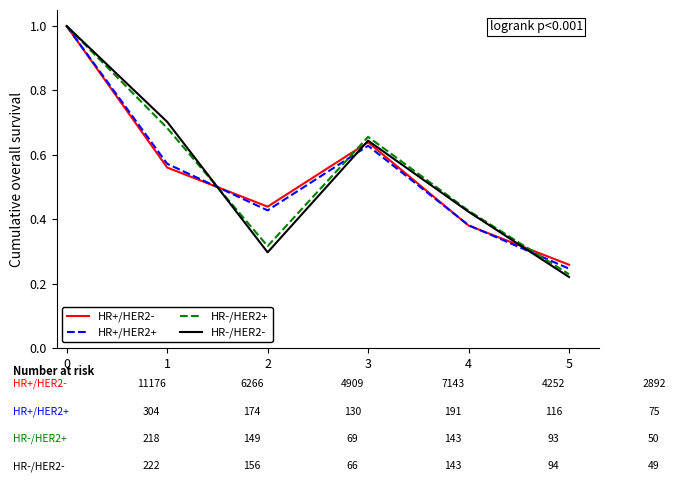

What is the maximum value shown in the chart?

1.0